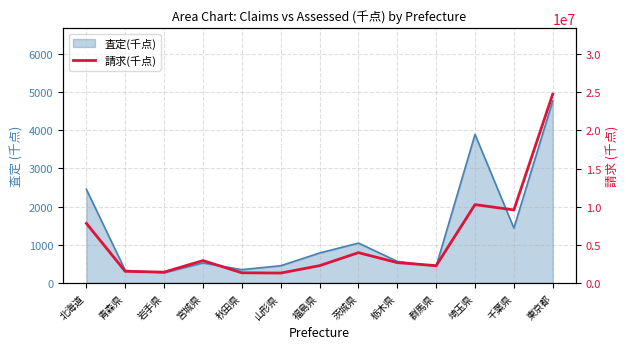

True or false: the data shows 662891.8 at 岩手県.

False